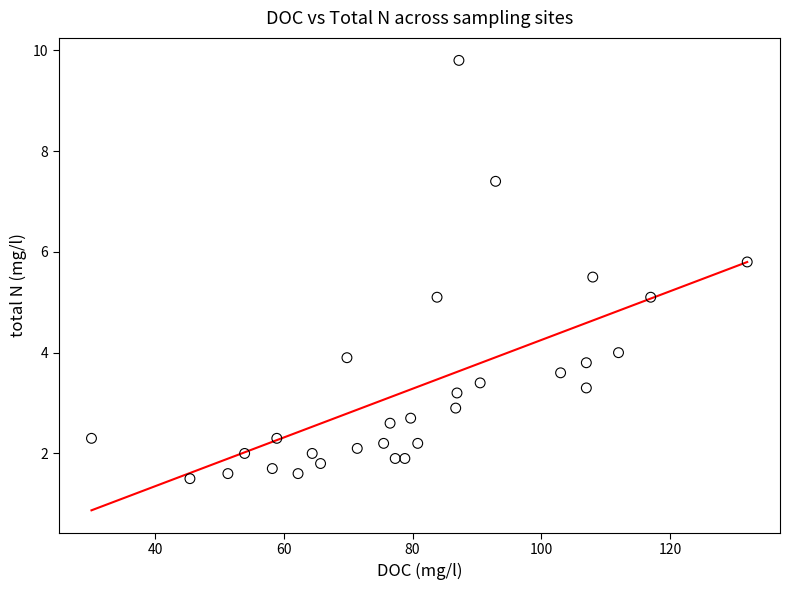

What is the range of X values (max minus min)?

101.9